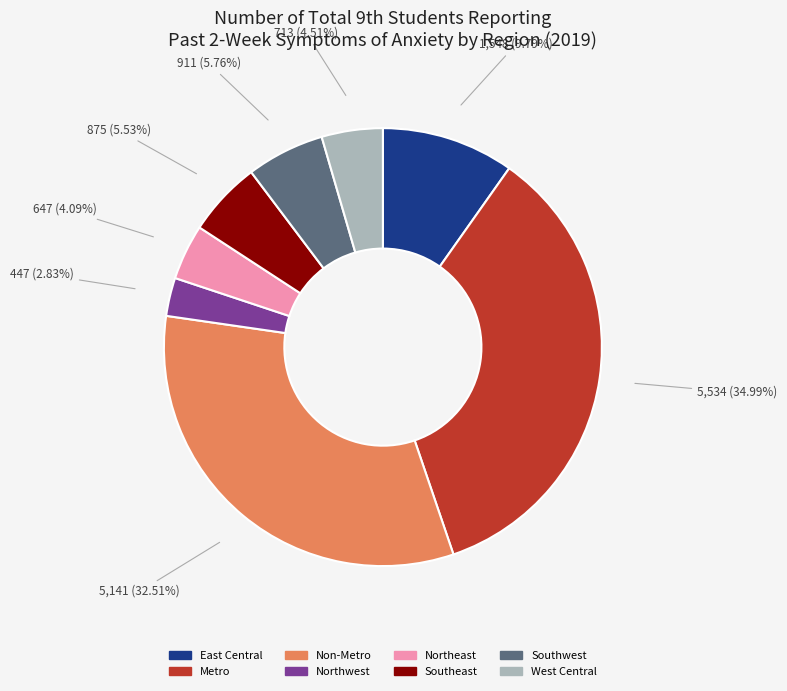

What is the ratio of the value at East Central to the value at Southeast?

1.8